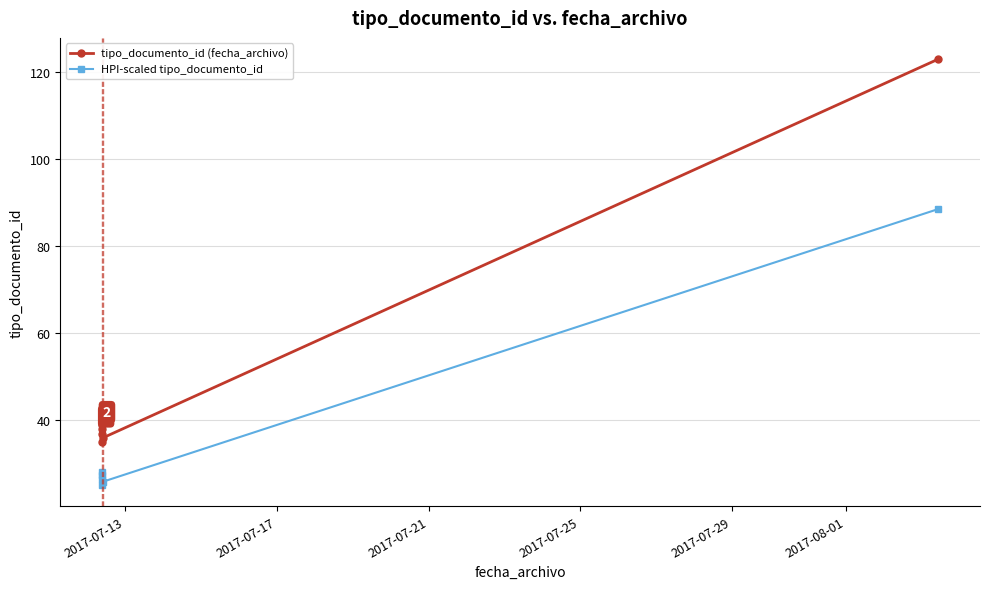

Reading left to right, transcribe all the data shown in this chart.

tipo_documento_id (fecha_archivo): 35.0	38.0	39.0	37.0	36.0	123.0
HPI-scaled tipo_documento_id: 25.2	27.4	28.1	26.6	25.9	88.6